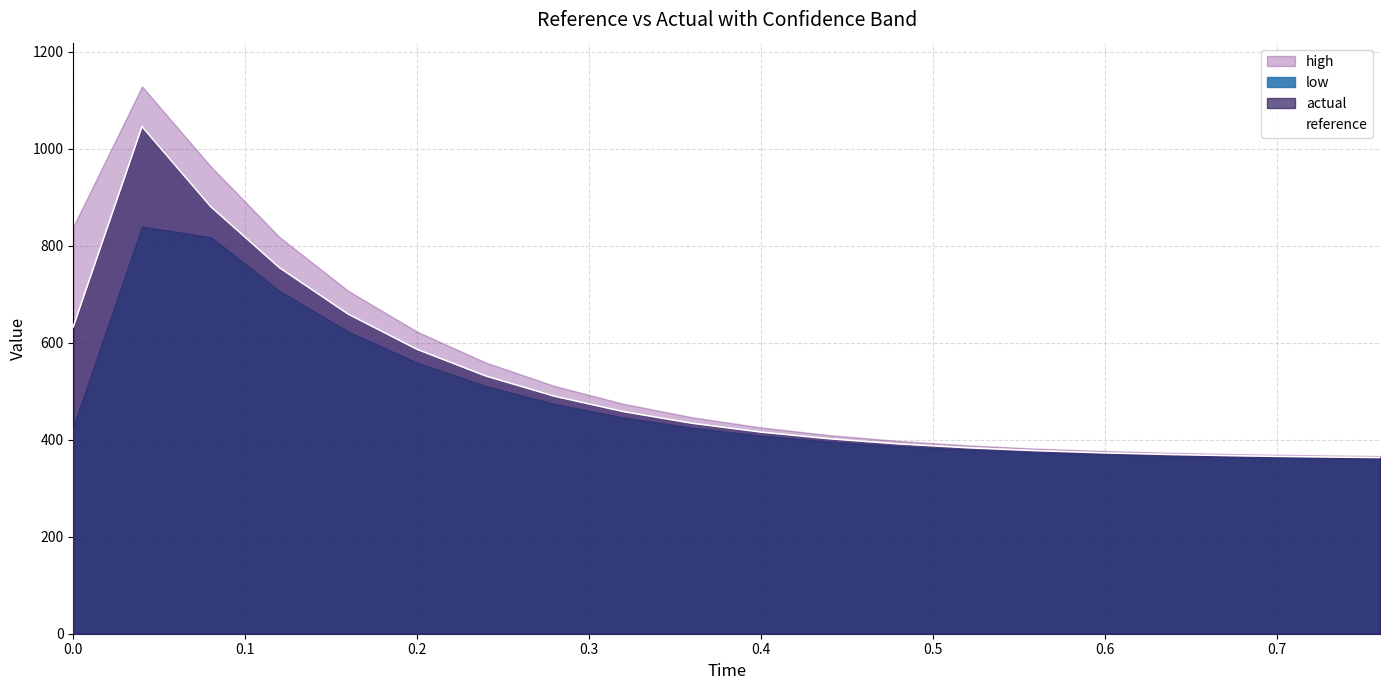

What is the maximum value for reference?

1045.9